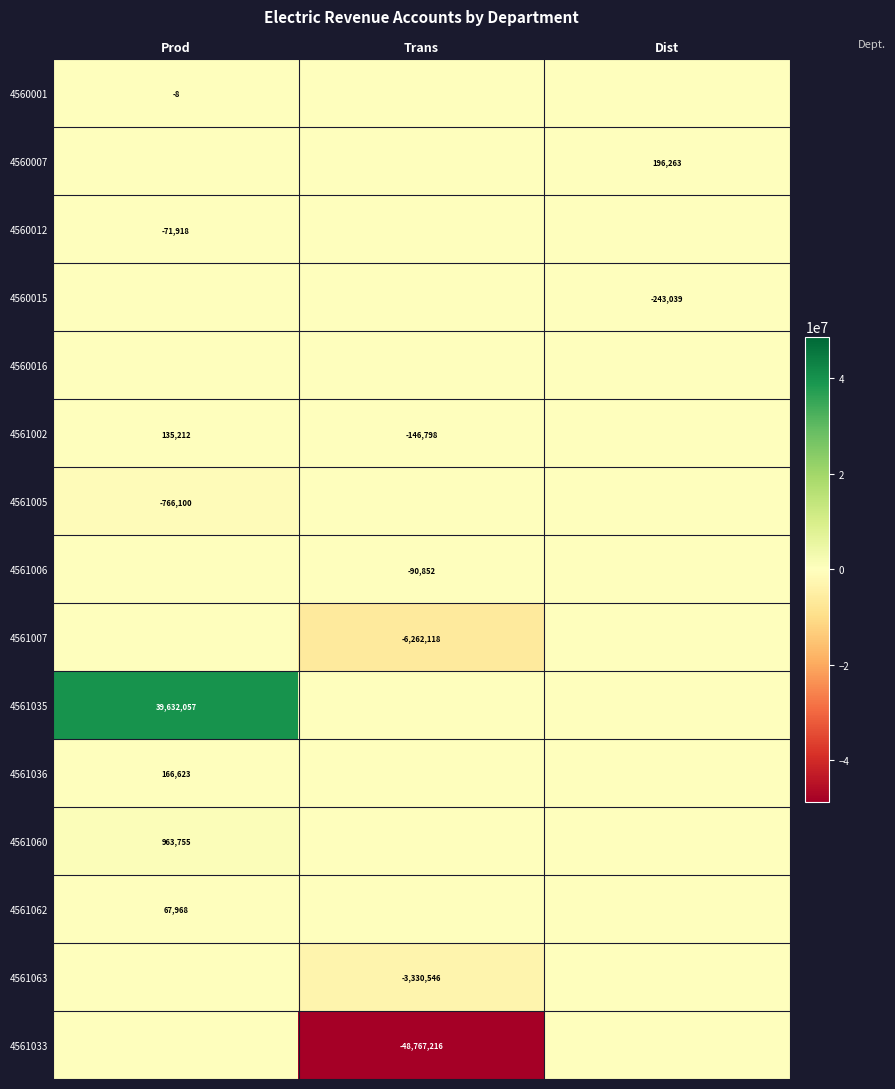

The 4560007 series shows 94210.6 at Dist. True or false?

False